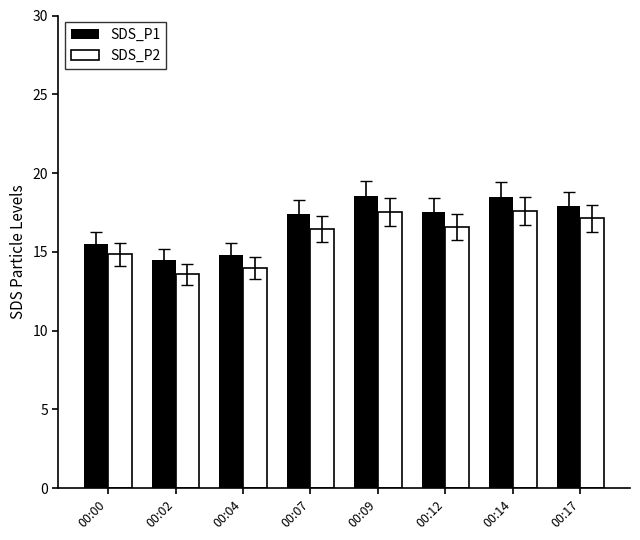

What is the difference between the highest and lowest values at 00:02?

0.9